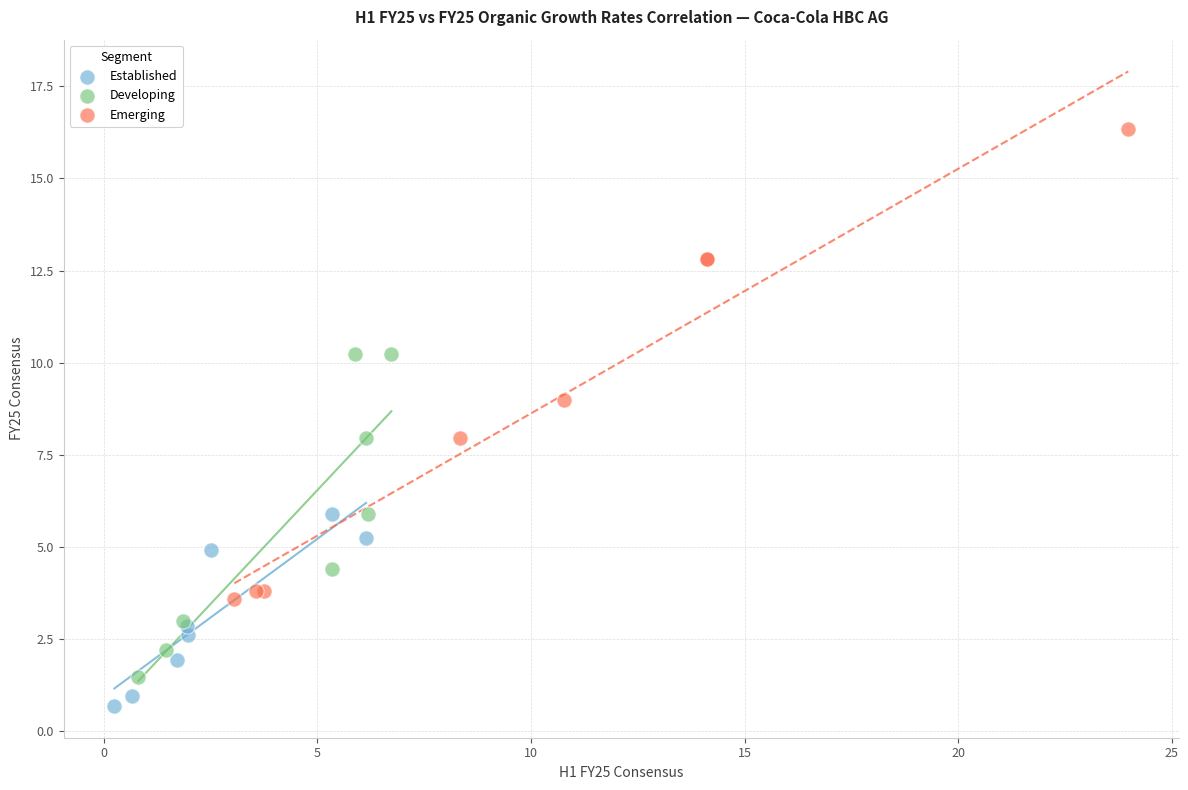

Which series has the largest Y range (max minus min)?

Emerging